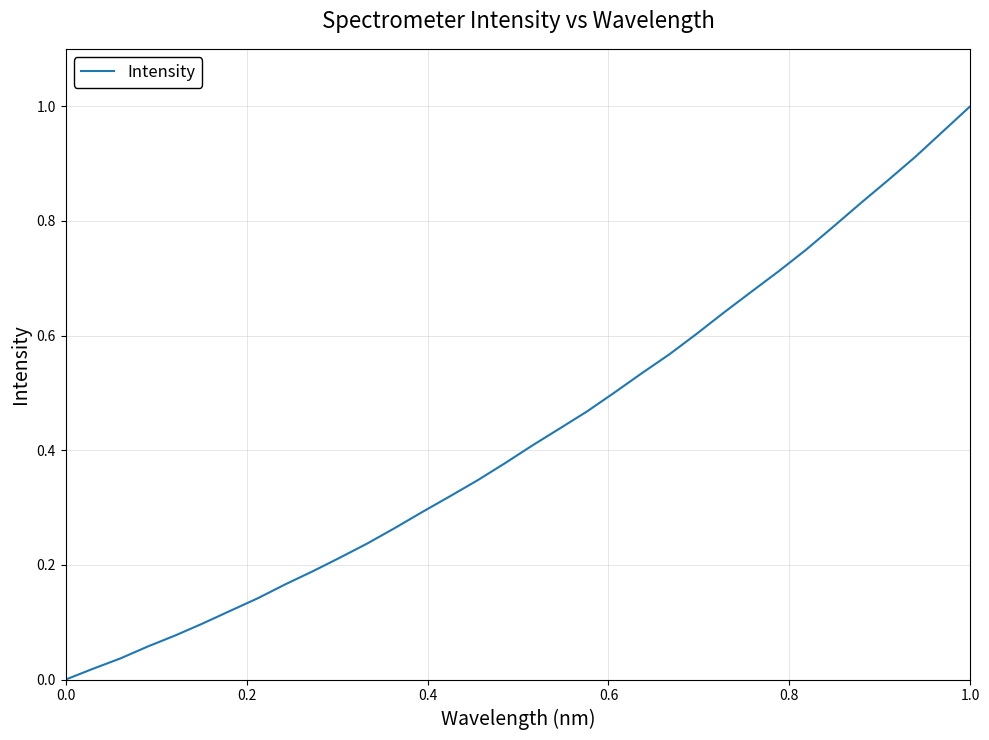

Count the number of categories in the chart.

34